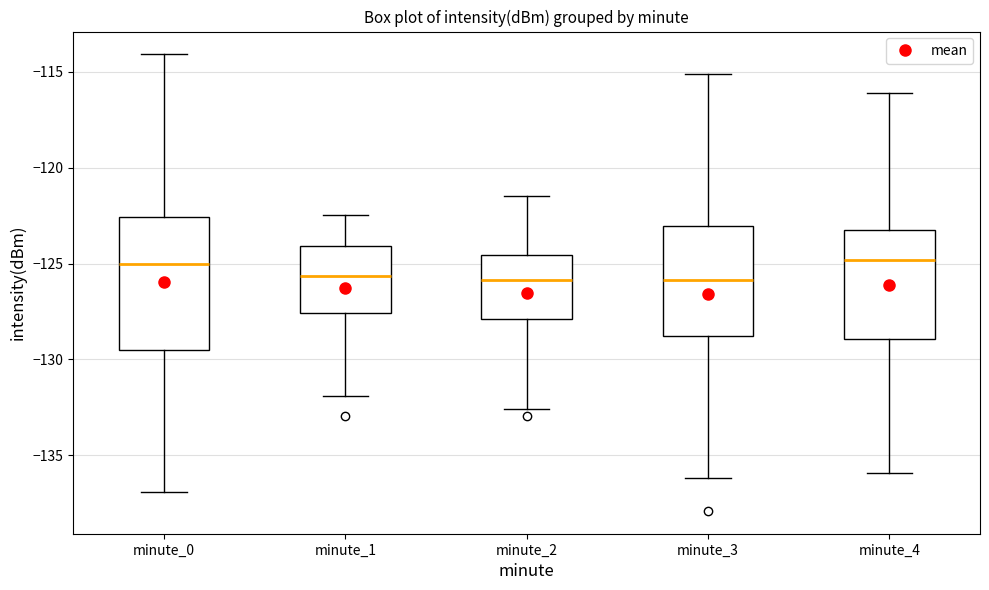

Comparing the boxes themselves (not the whiskers), which one is the tallest?

minute_0